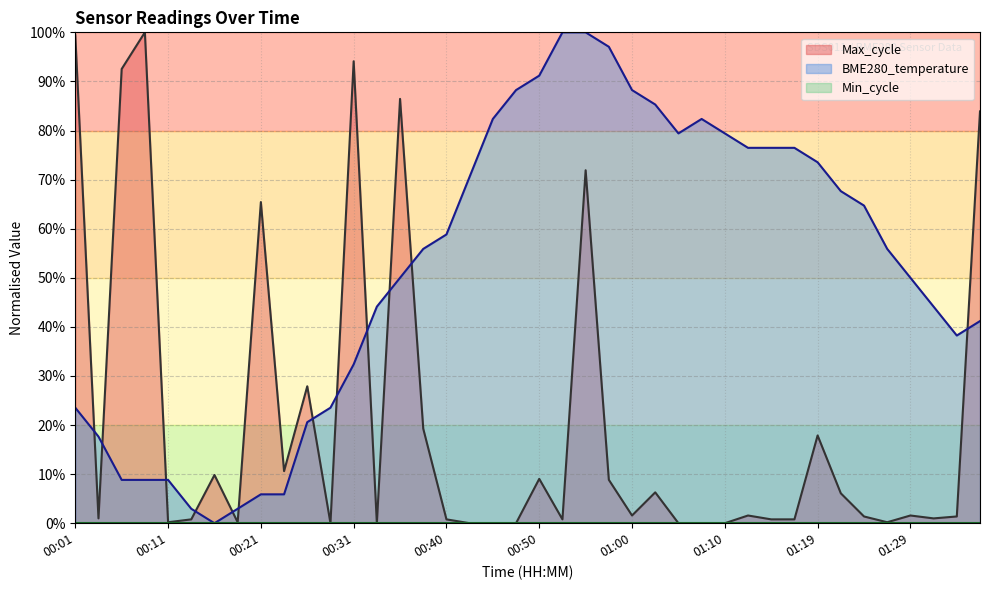

True or false: Max_cycle has a value of 0.2 at 00:18.

True